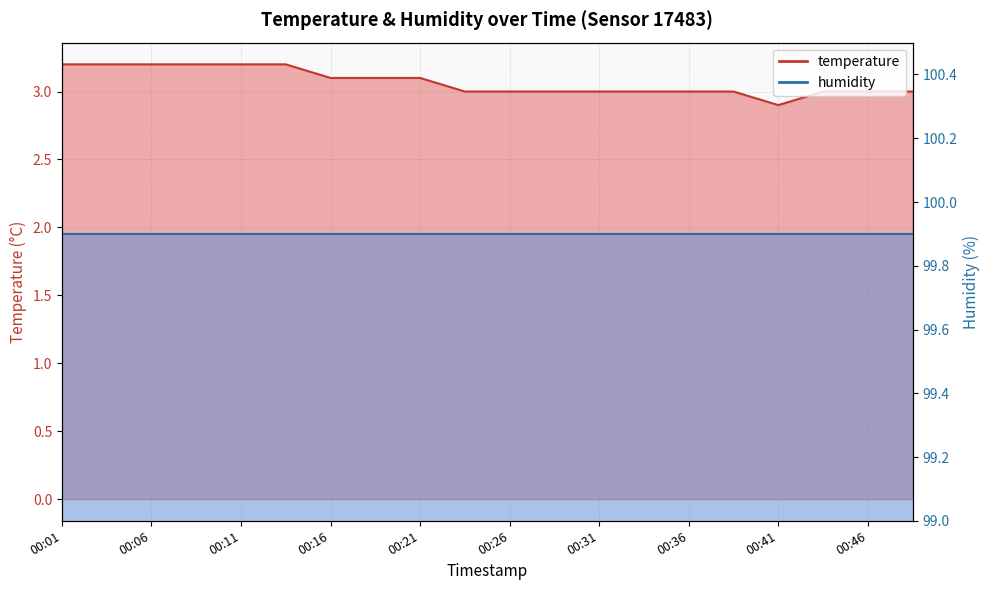

Reading left to right, what are all the values shown in this chart?

3.2	3.2	3.2	3.2	3.2	3.2	3.1	3.1	3.1	3.0	3.0	3.0	3.0	3.0	3.0	3.0	2.9	3.0	3.0	3.0